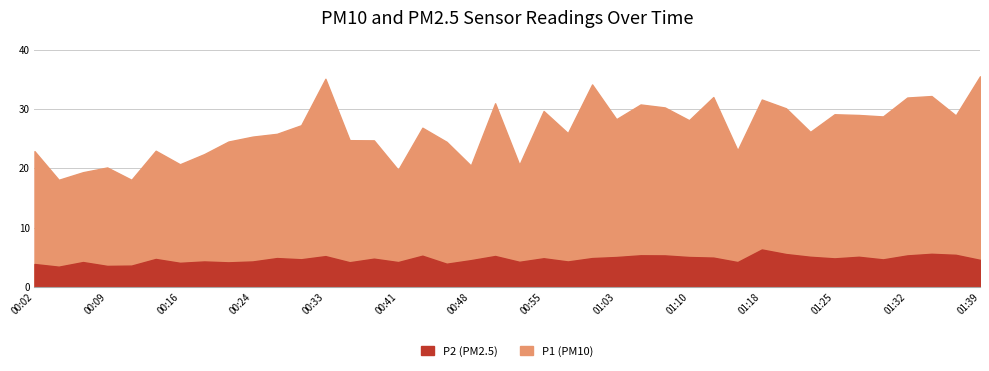

How many lines are shown in the chart?

2